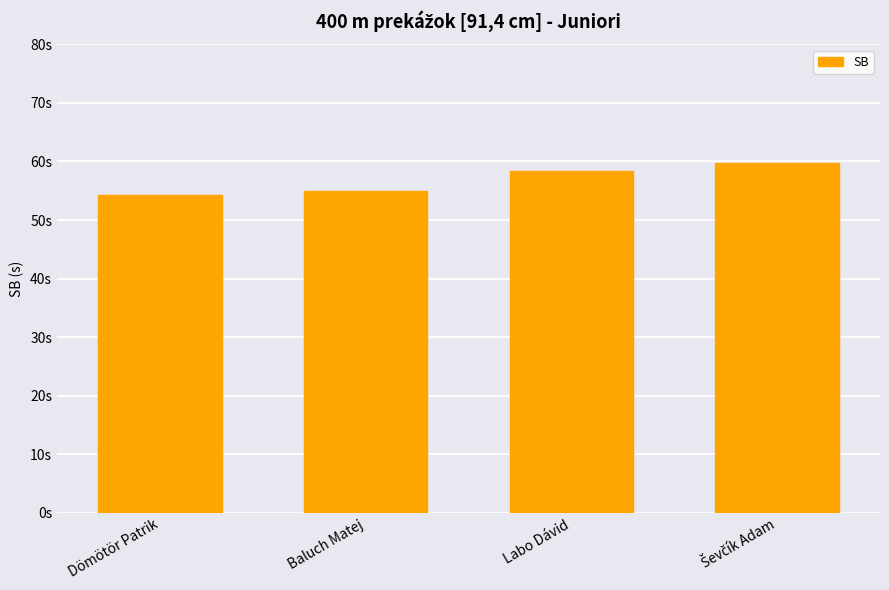

Does the chart contain any negative values?

No